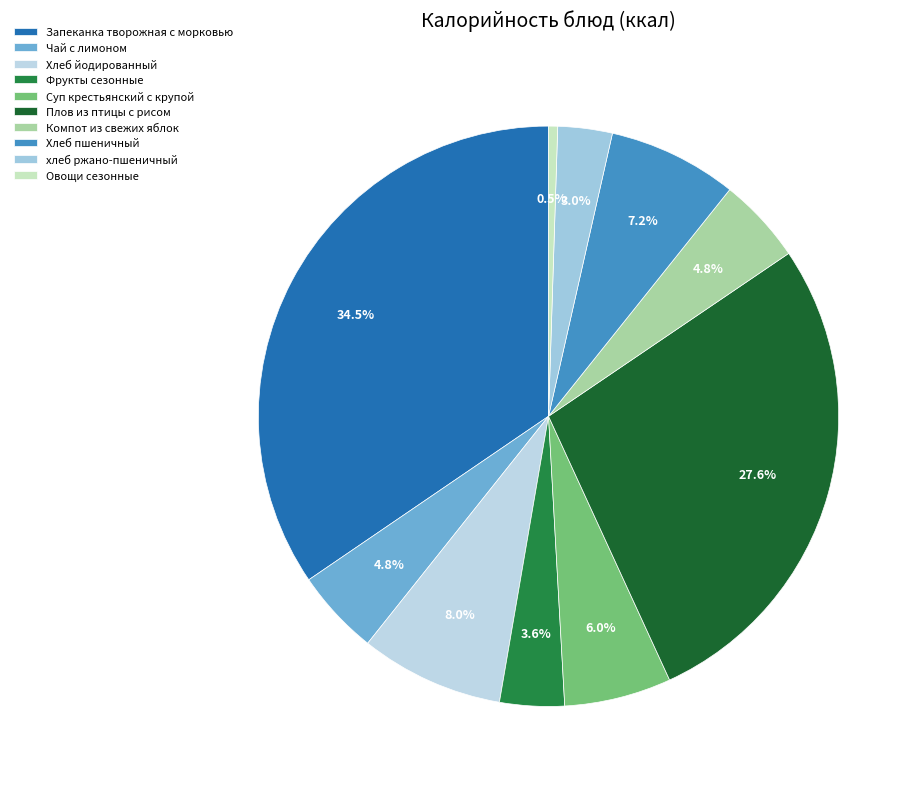

Which slice is the smallest?

Овощи сезонные